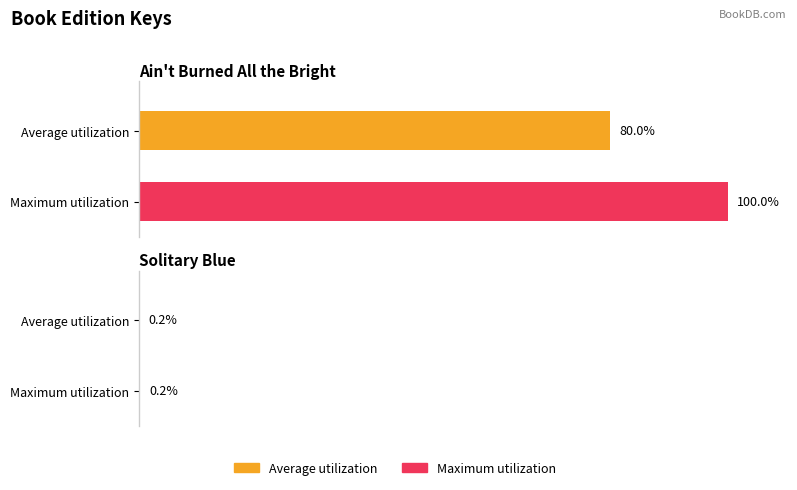

Is it true that Average utilization equals 207753539 at Ain't Burned All the Bright?

False